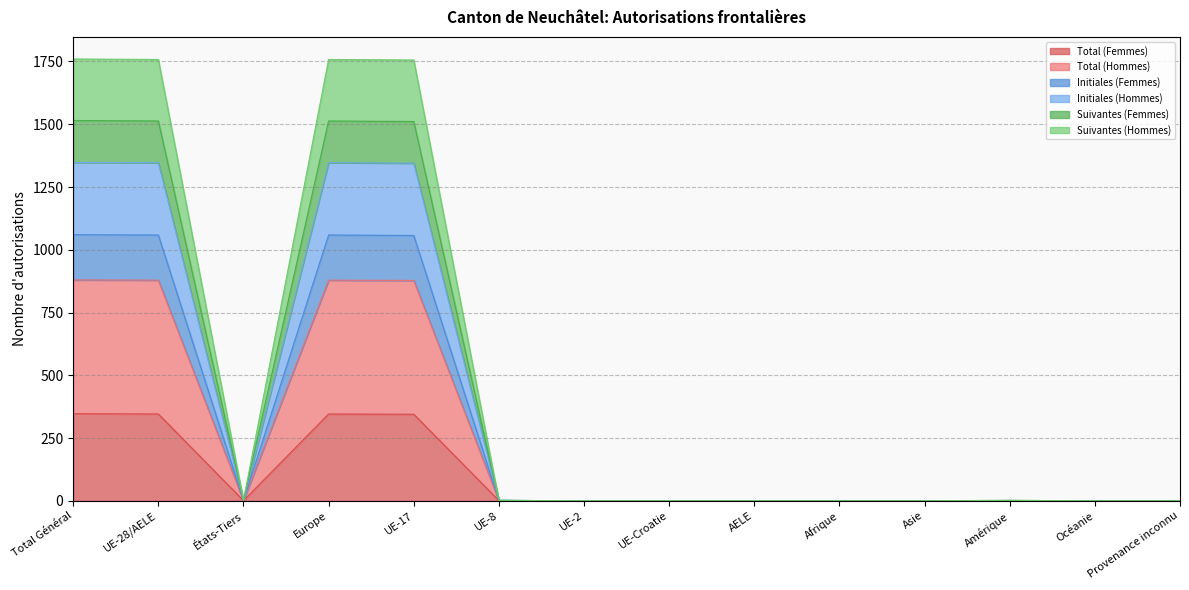

What is the label of the 10th point from the right?

UE-17